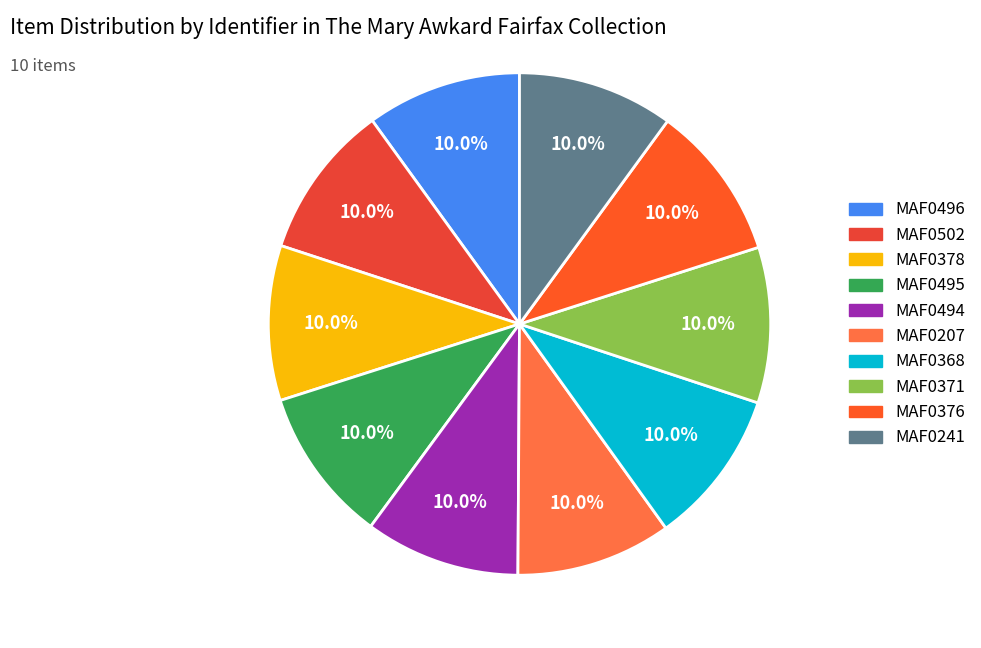

To the nearest percent, what is the combined percentage of MAF0376 and MAF0371?

20%